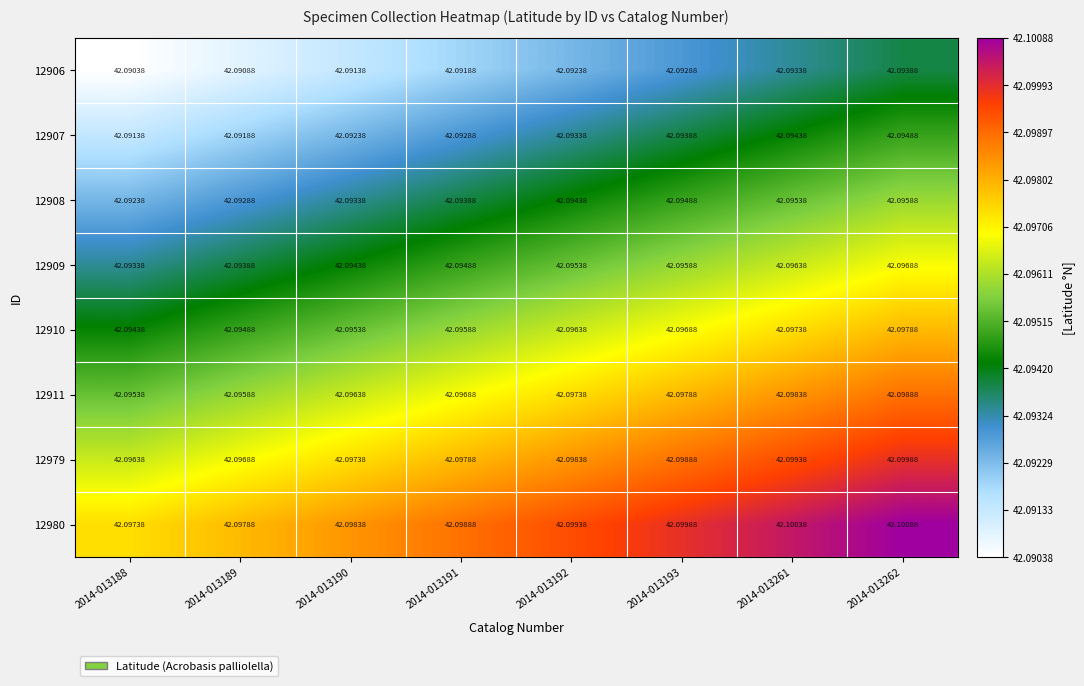

Is the value of 12910 at 2014-013190 greater than the value of 12911 at 2014-013262?

No